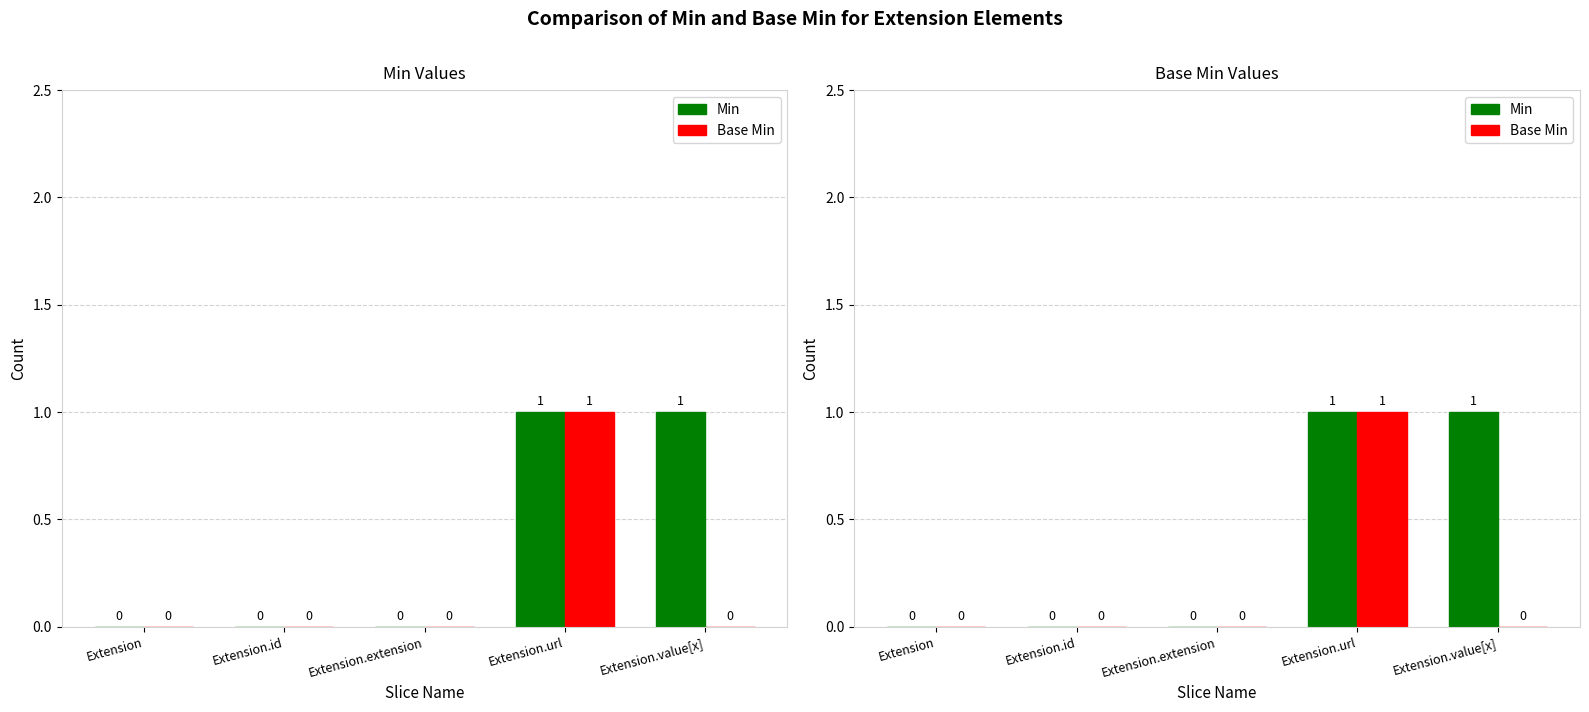

Reading left to right, list all the values displayed in this chart.

Min: 0	0	0	1	1
Base Min: 0	0	0	1	0